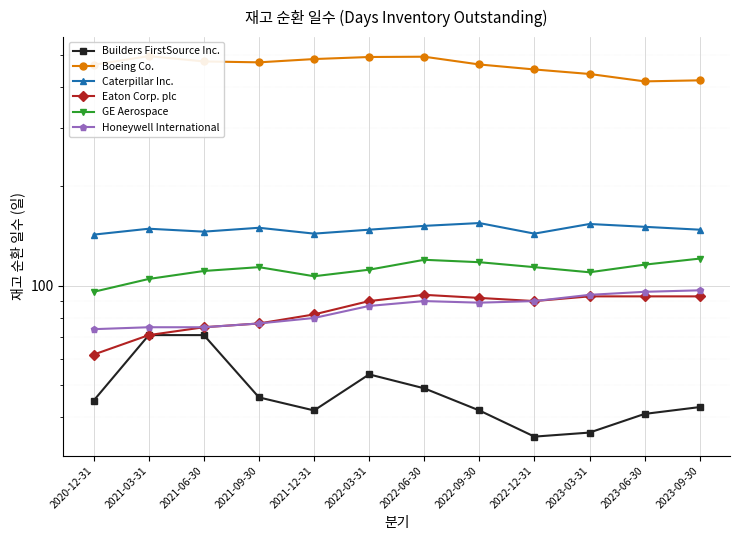

What is the approximate value of Boeing Co. at 2021-03-31?

496